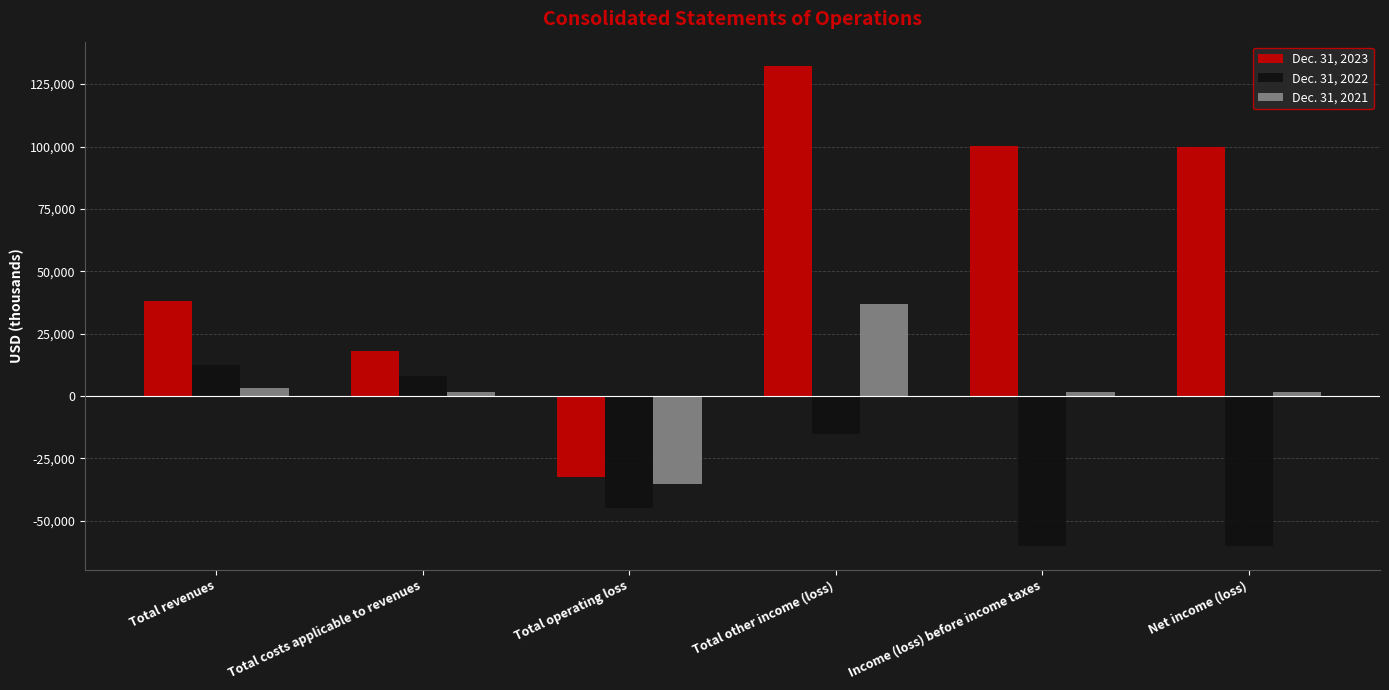

Which category has the highest value across all series?

Total other income (loss)